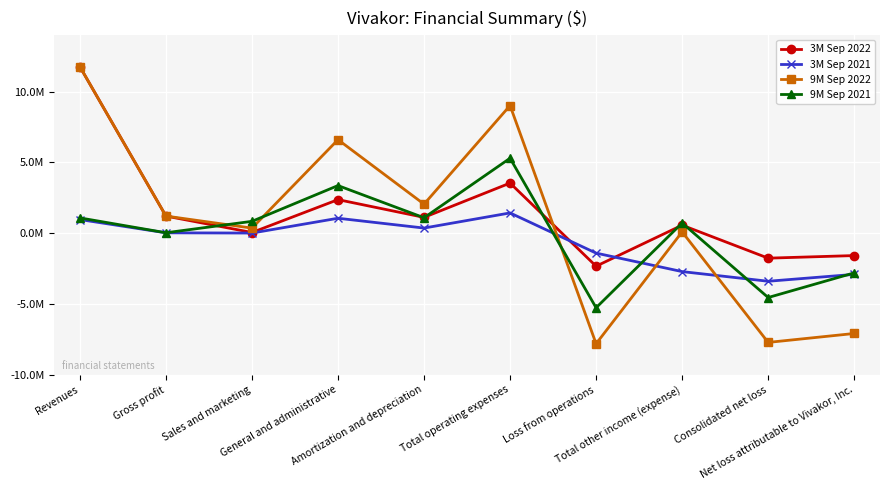

What are all the series names shown in the legend?

3M Sep 2022, 3M Sep 2021, 9M Sep 2022, 9M Sep 2021